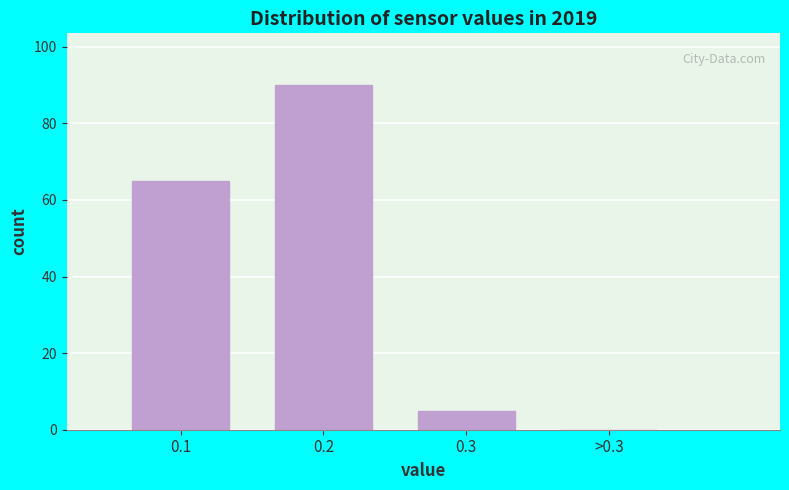

Reading left to right, what are all the values shown in this chart?

0.1=65	0.2=90	0.3=5	>0.3=0